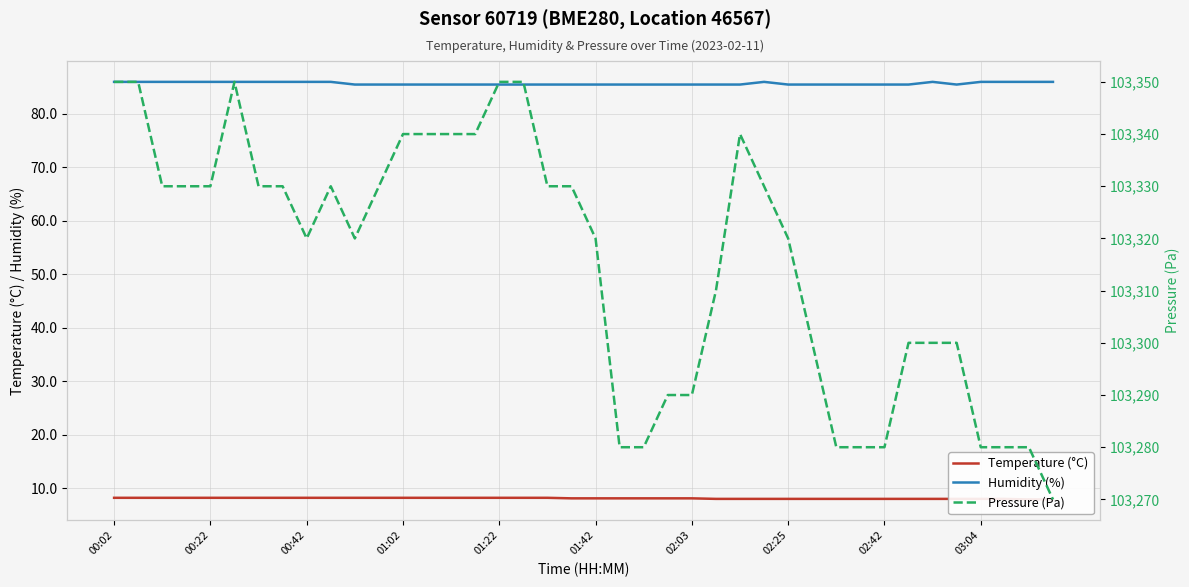

True or false: Humidity (%) and Pressure (Pa) cross at least once.

False